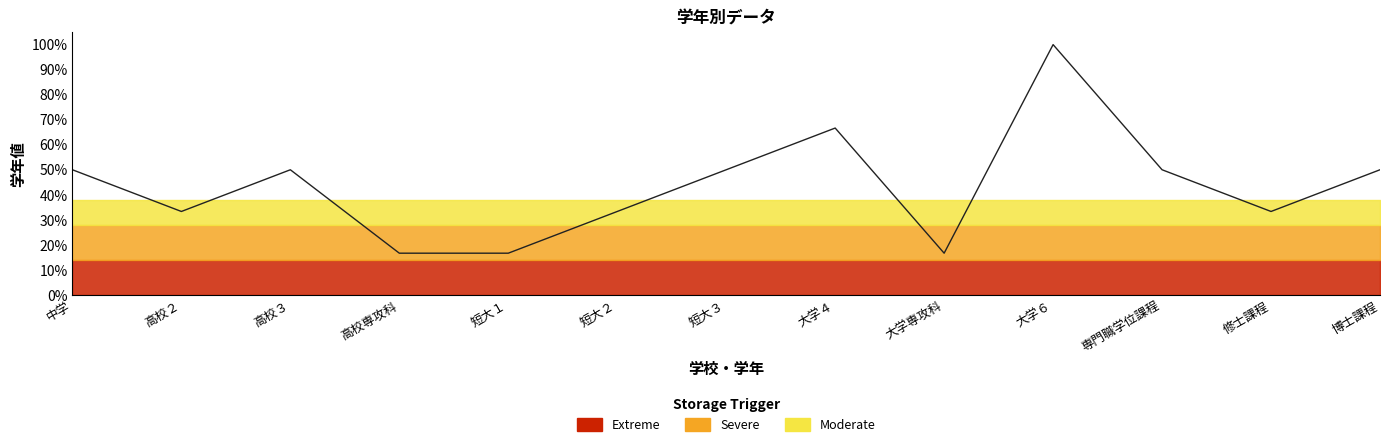

List the labels in order of value, largest first.

大学６, 大学４, 中学, 高校３, 短大３, 専門職学位課程, 博士課程, 高校２, 短大２, 修士課程, 高校専攻科, 短大１, 大学専攻科